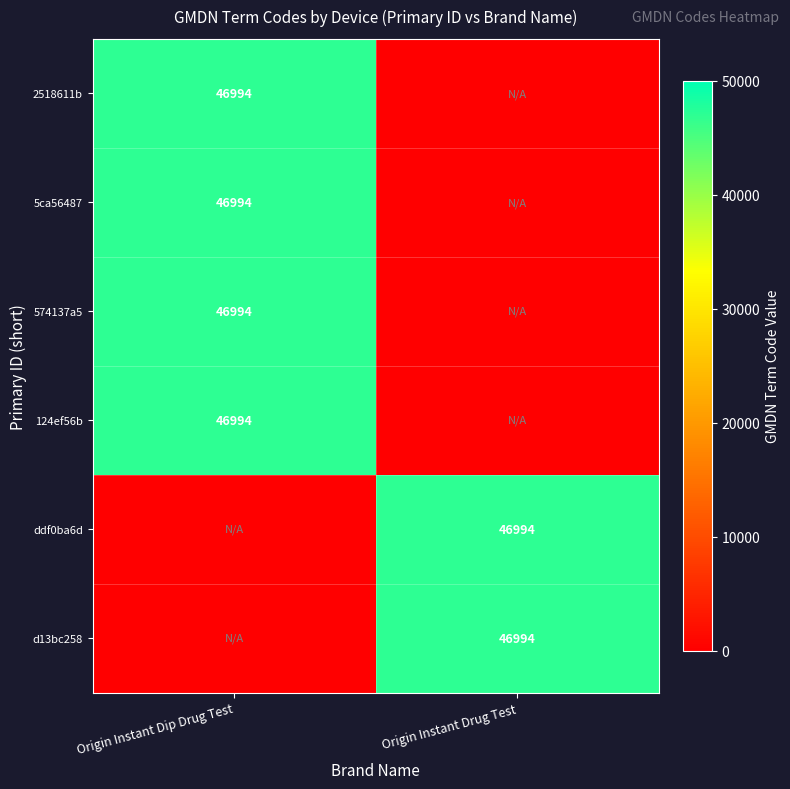

The 124ef56b series shows 46994 at Origin Instant Dip Drug Test. True or false?

True